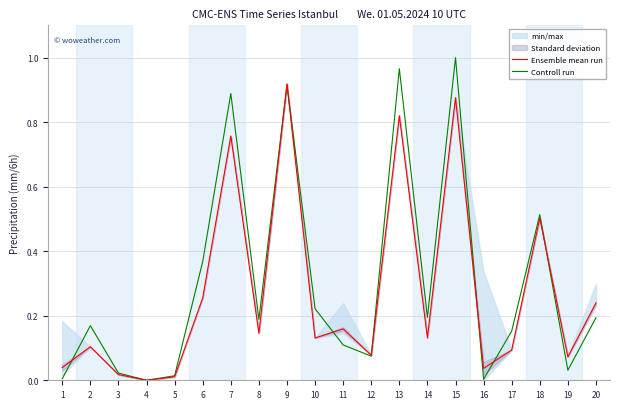

How many lines are shown in the chart?

2